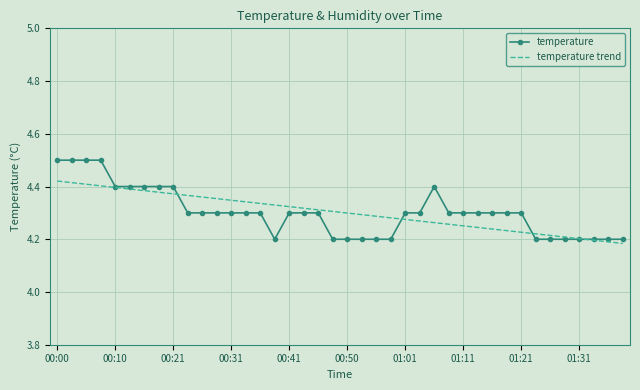

List the series in order of their peak value, lowest first.

temperature trend, temperature